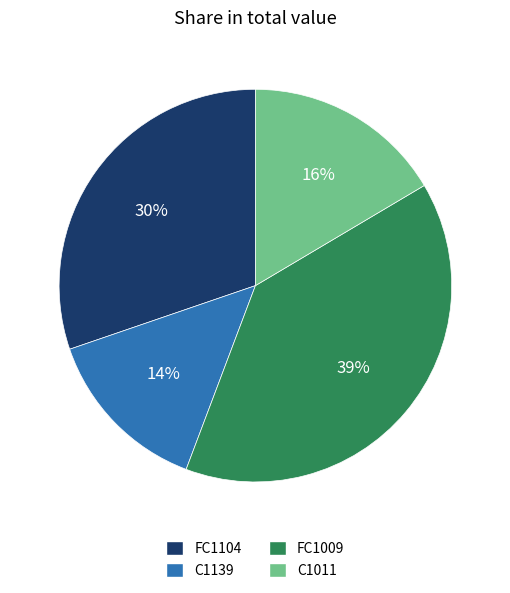

Rank the categories by value from highest to lowest.

FC1009, FC1104, C1011, C1139